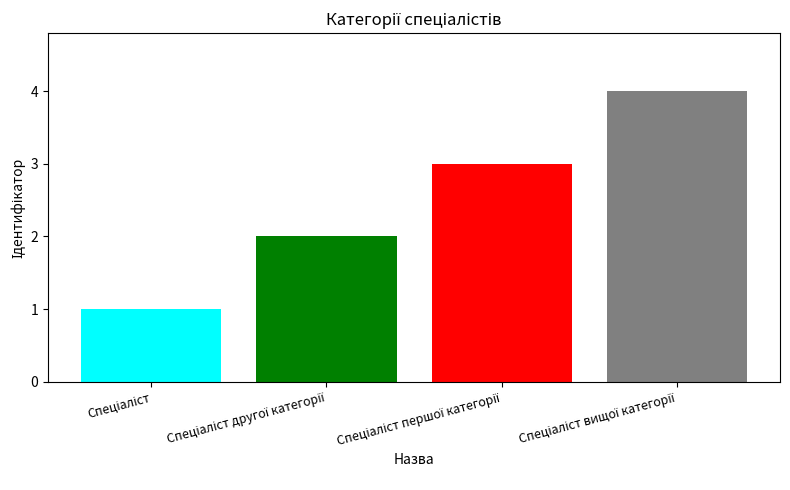

Are the bars grouped side by side (vs. stacked)?

No